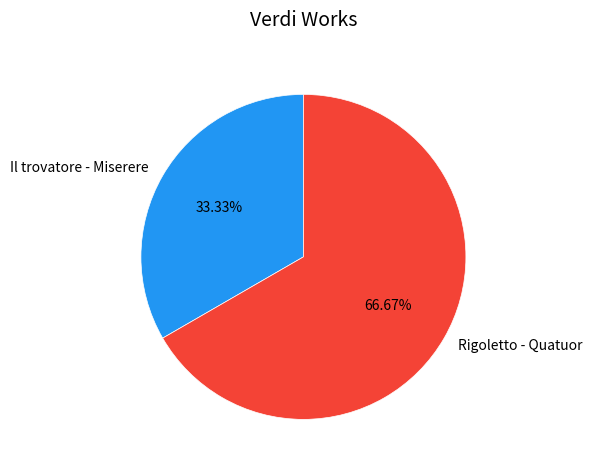

Count the number of slices in the pie.

2